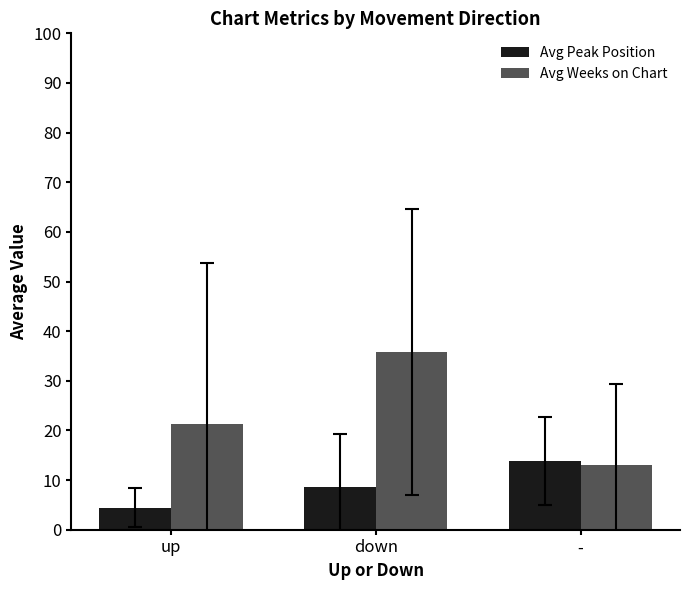

What is the greatest value displayed?

35.8